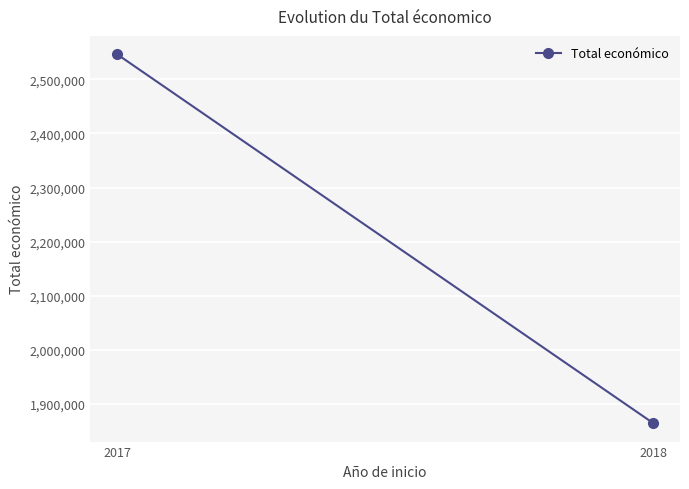

Which label corresponds to the largest value in the chart?

2017